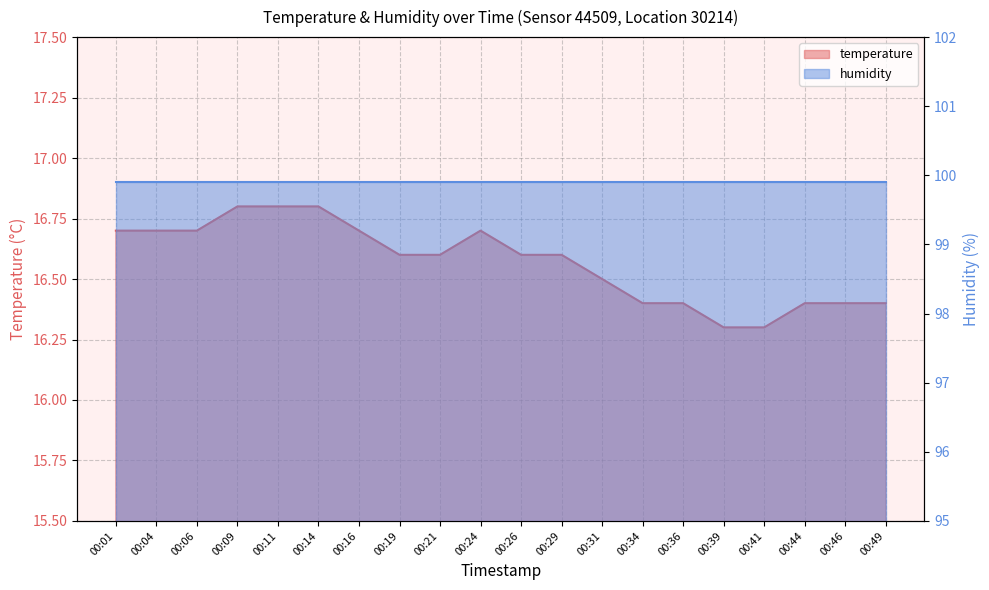

The value at 00:04 is 16.7. True or false?

True